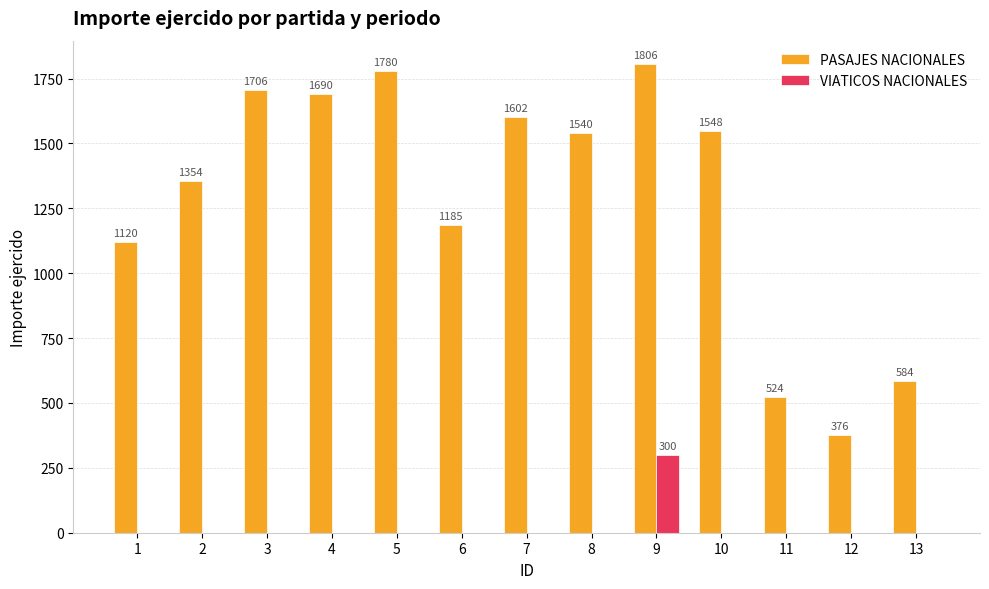

Which series has the largest total across all categories?

PASAJES NACIONALES